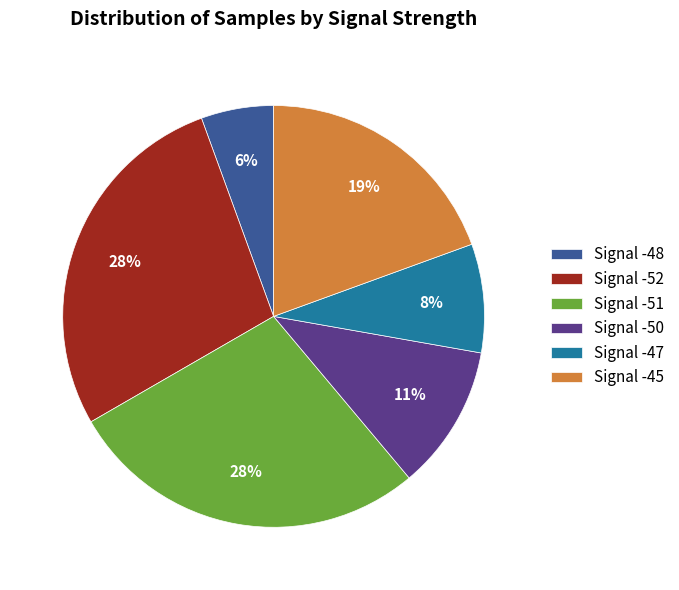

To the nearest percent, what percentage of the pie is Signal -51?

28%